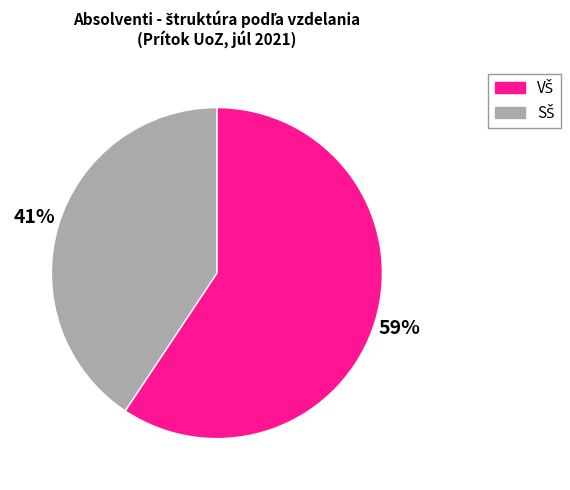

To the nearest percent, what is the average slice percentage?

50%